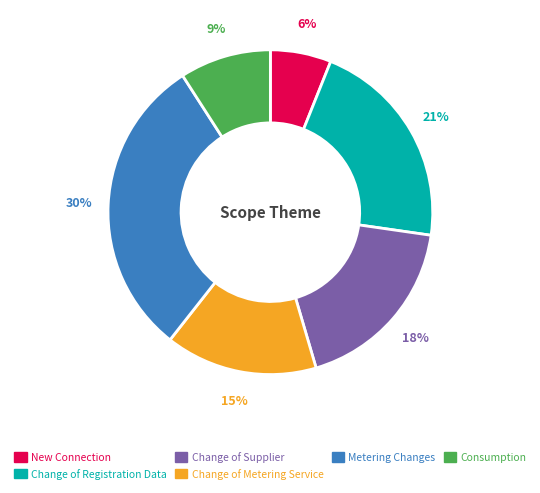

What is the ratio of the value at Metering Changes to the value at Change of Registration Data?

1.4